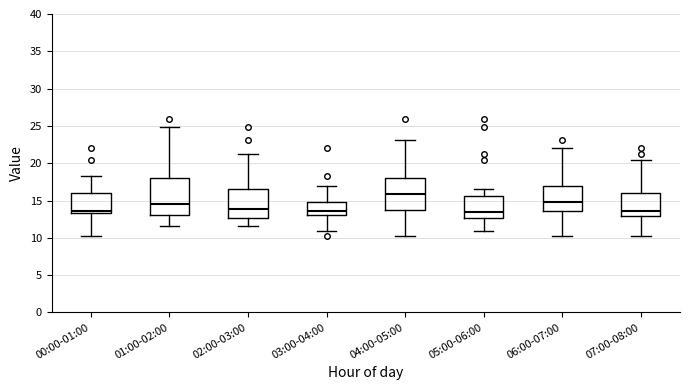

Which box is the tallest, from its lower edge to its upper edge?

01:00-02:00